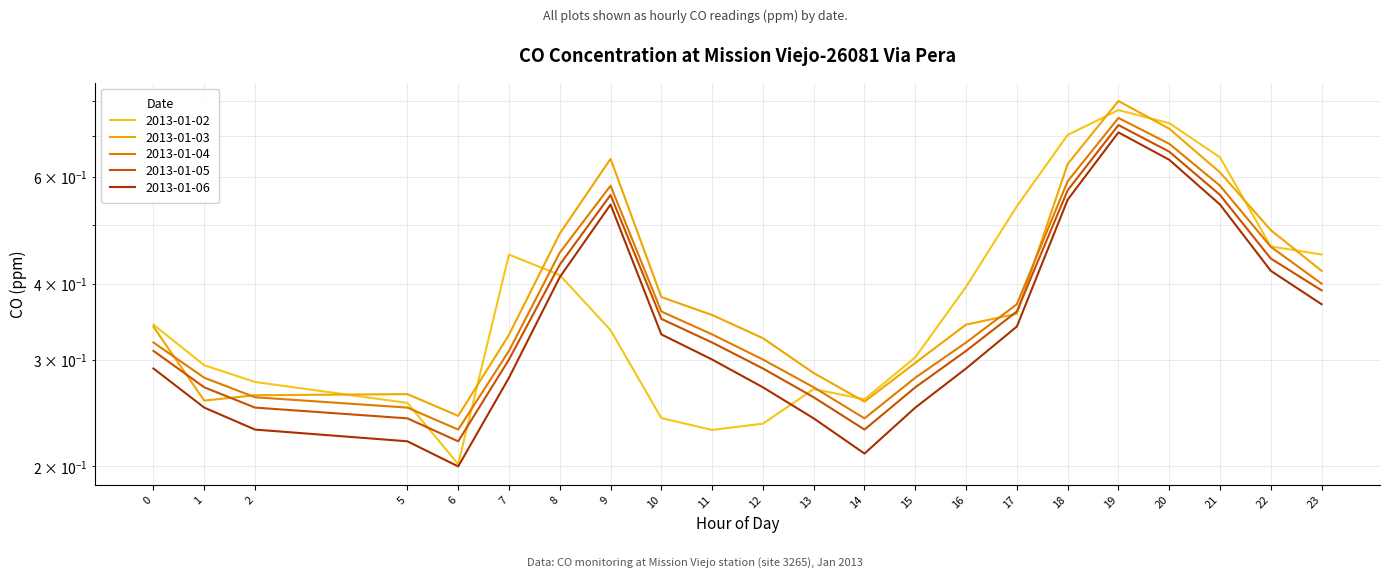

What is the value of the 2013-01-06 point at the 21st from the left?

0.4